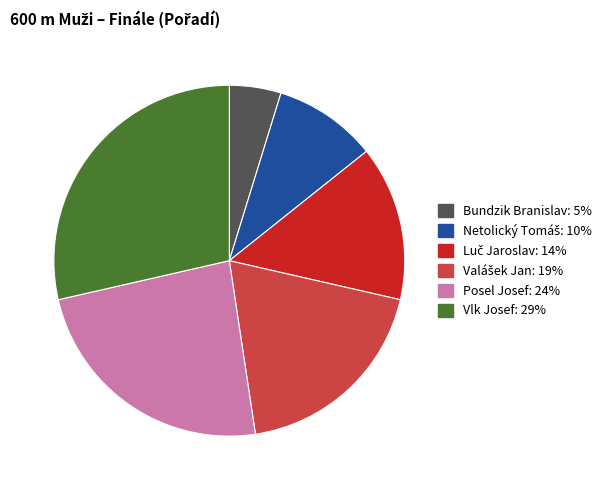

How many slices are in this pie chart?

6